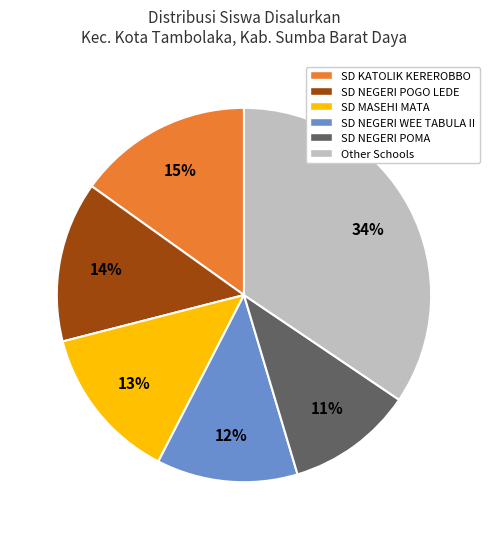

Does any single category account for the majority?

No